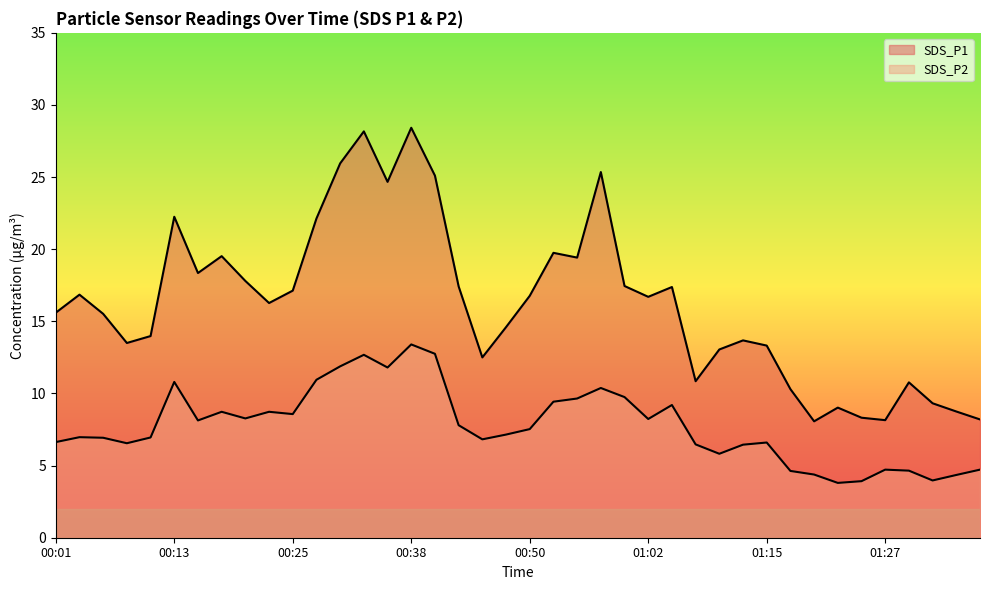

At which label does SDS_P2 first exceed 7?

00:13